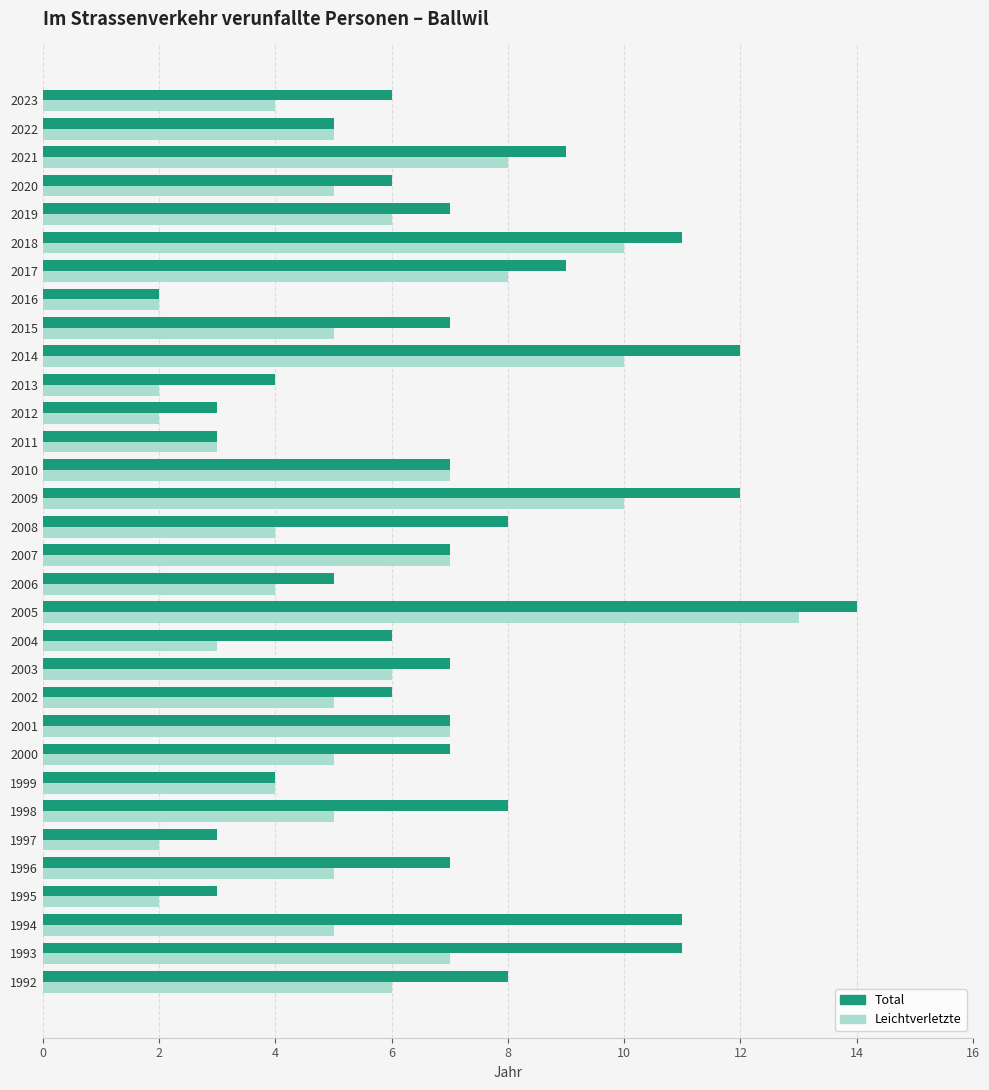

What is the average value of the Total series?

7